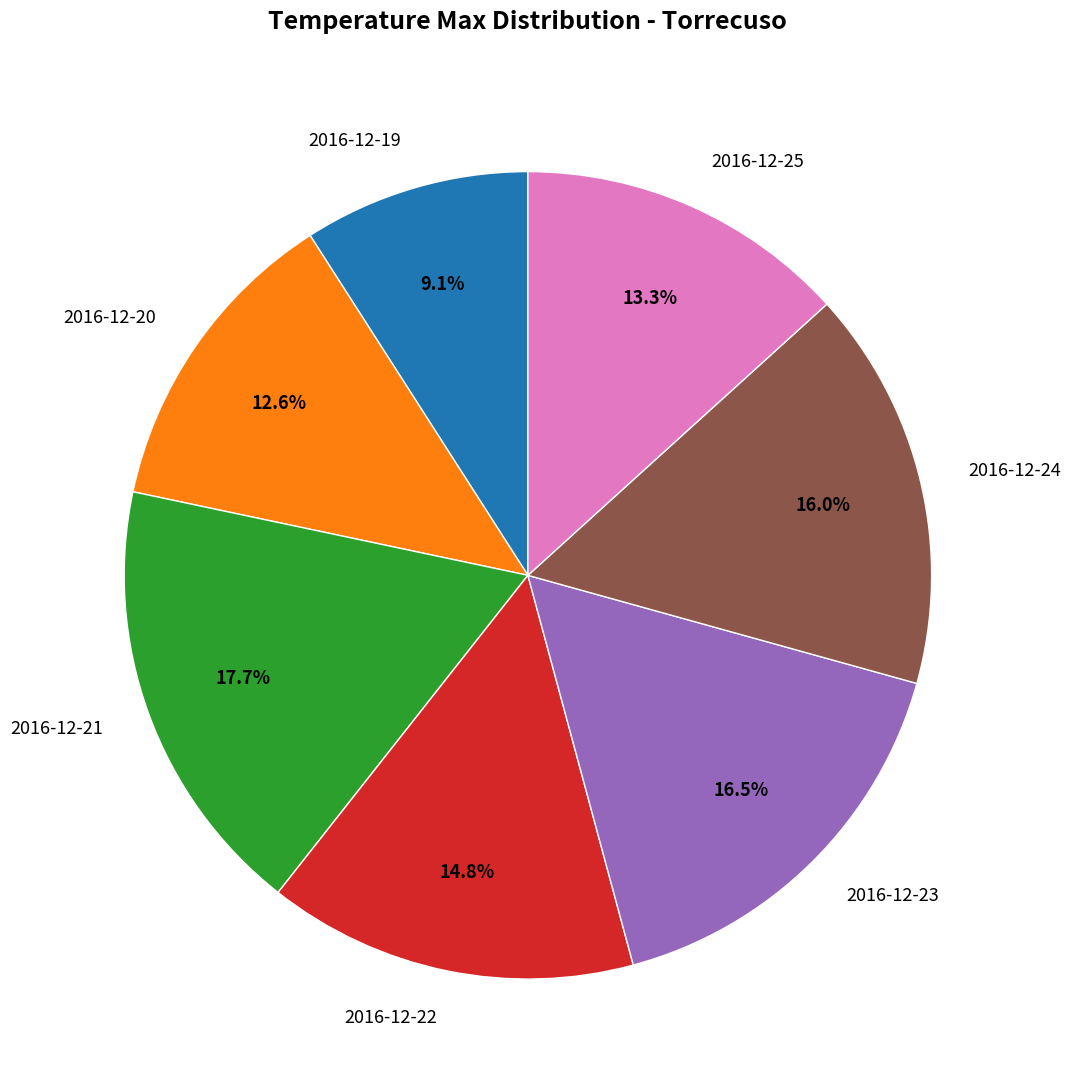

How many slices are in this pie chart?

7